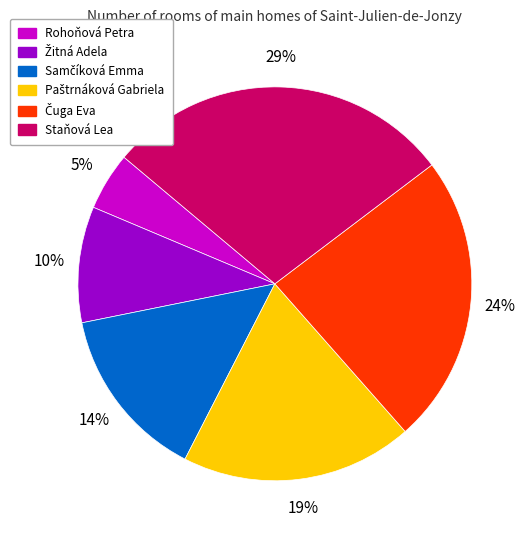

Is it true that Staňová Lea is 42% of the pie?

False